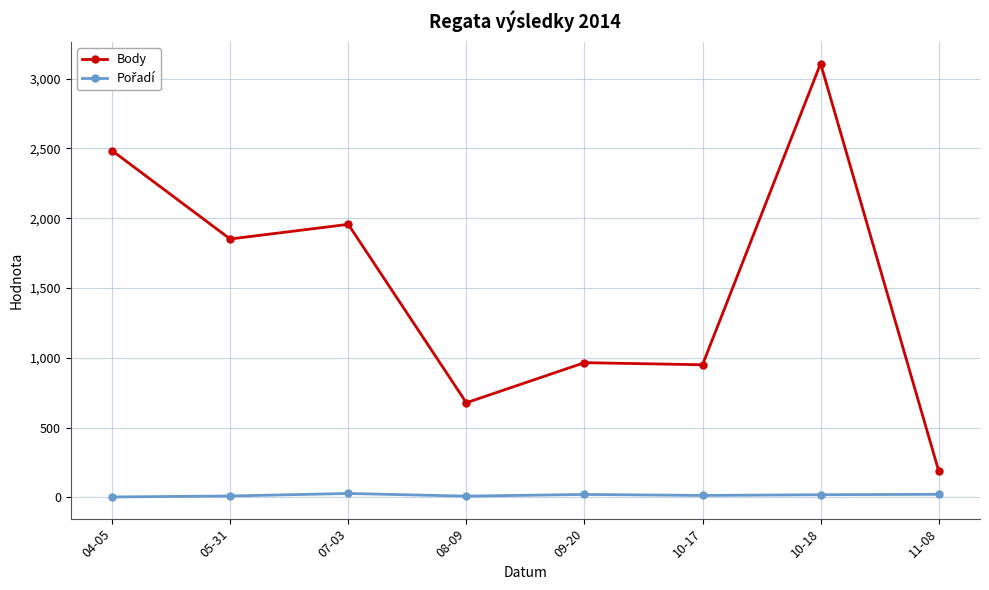

What is the spread (max minus min) of values at 07-03?

1928